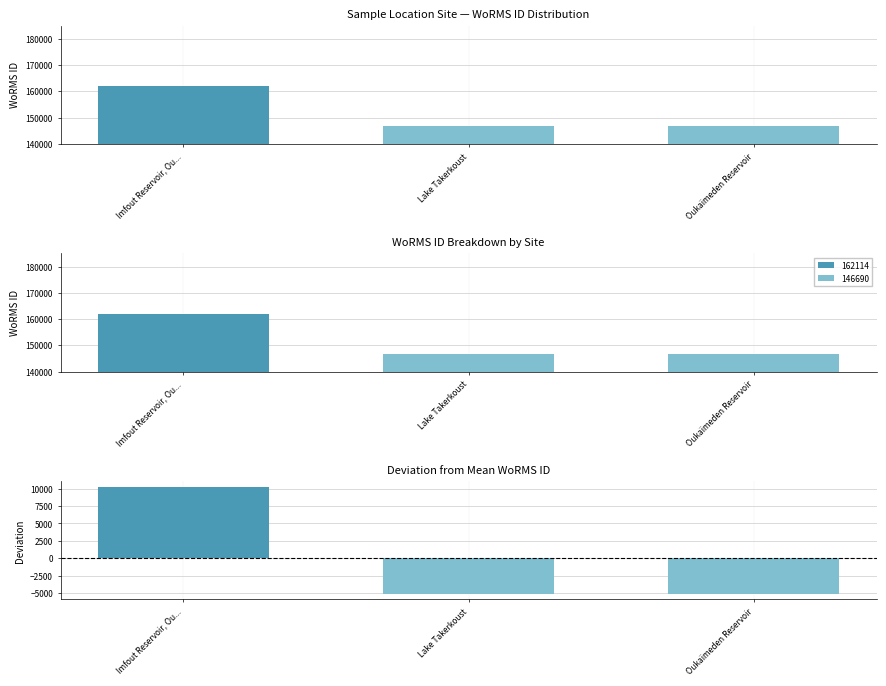

Reading left to right, what are all the values shown in this chart?

WoRMS ID: 162114.5	146690.0	146690.0
Deviation: 10283.0	-5141.5	-5141.5